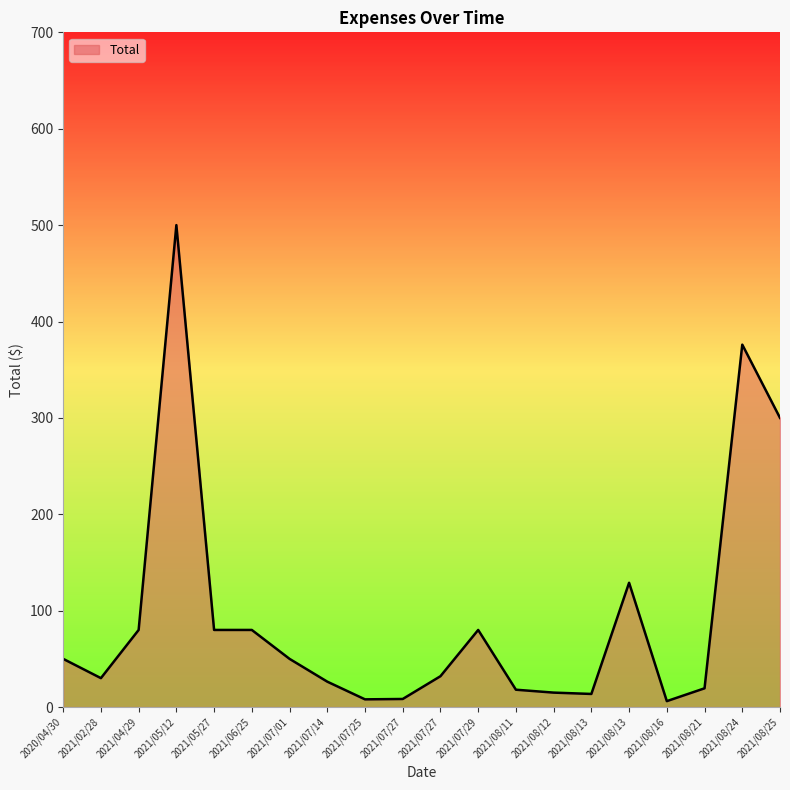

What is the sum of all values?

1901.9